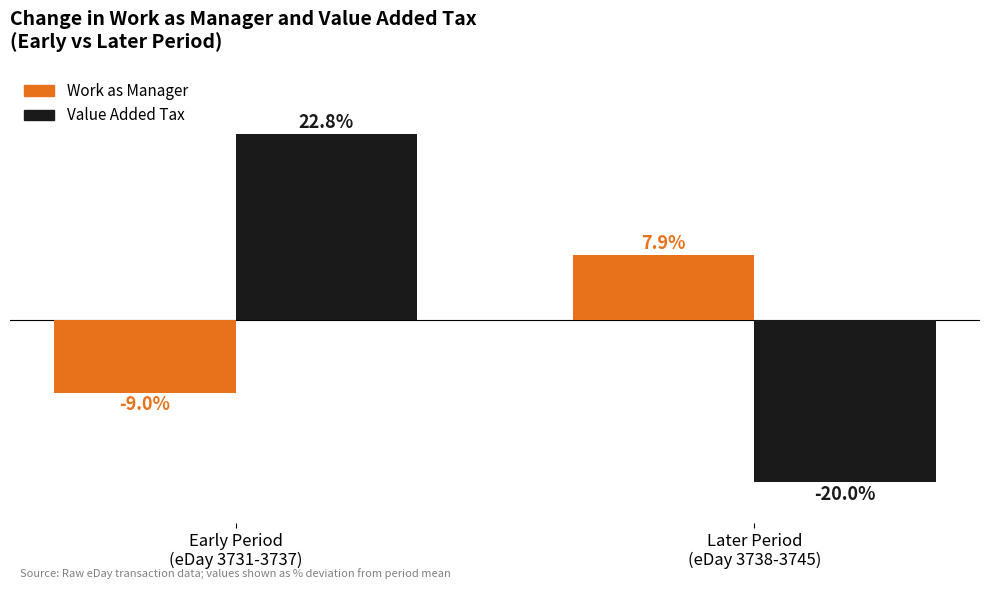

Rank the series by their average value, from lowest to highest.

Work as Manager, Value Added Tax